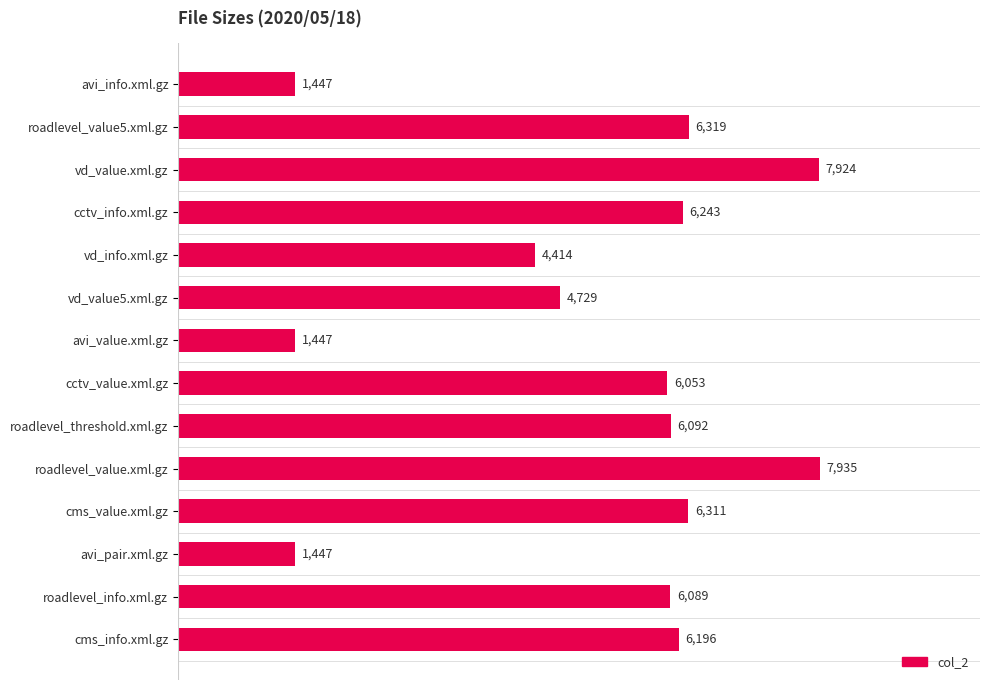

What is the smallest value displayed?

1447